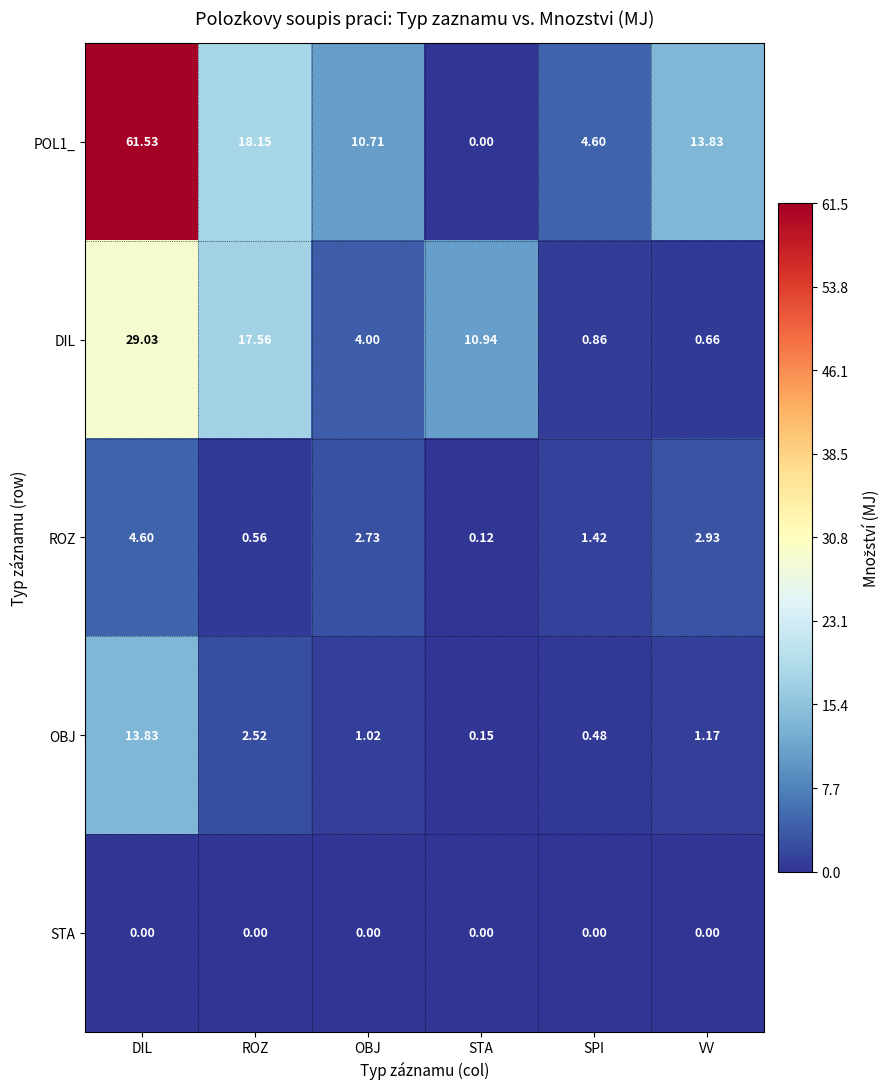

At which label does POL1_ first exceed 13?

DIL